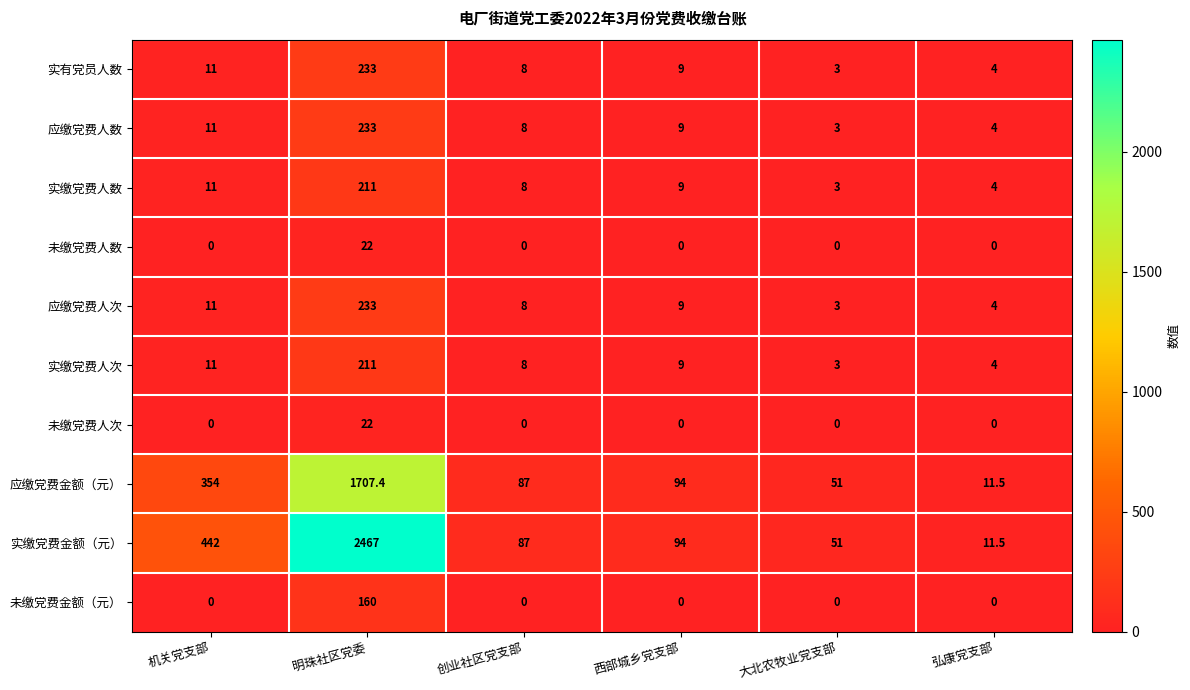

At how many categories does at least one series exceed 793?

1